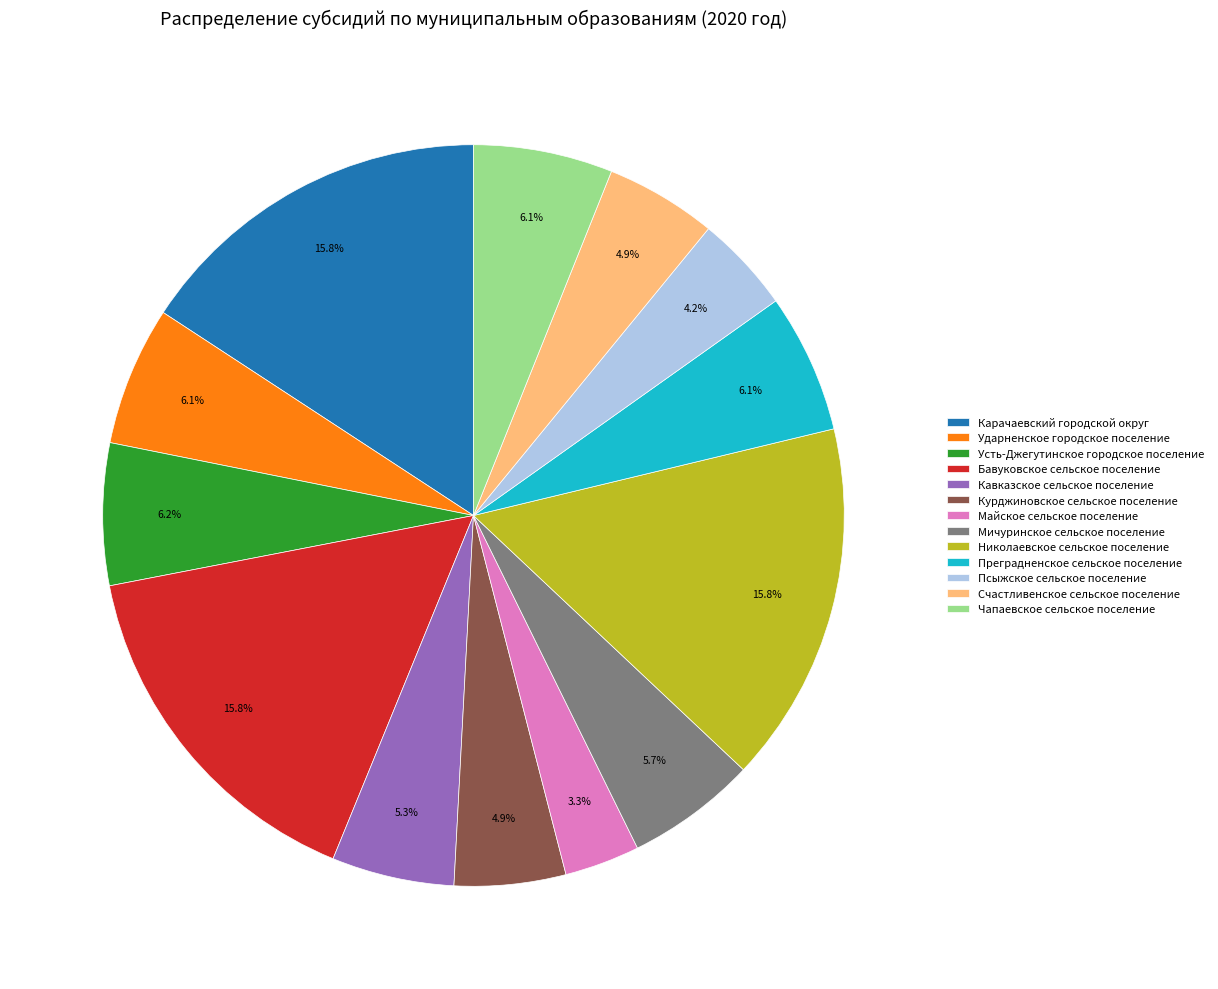

How many segments does this pie chart have?

13